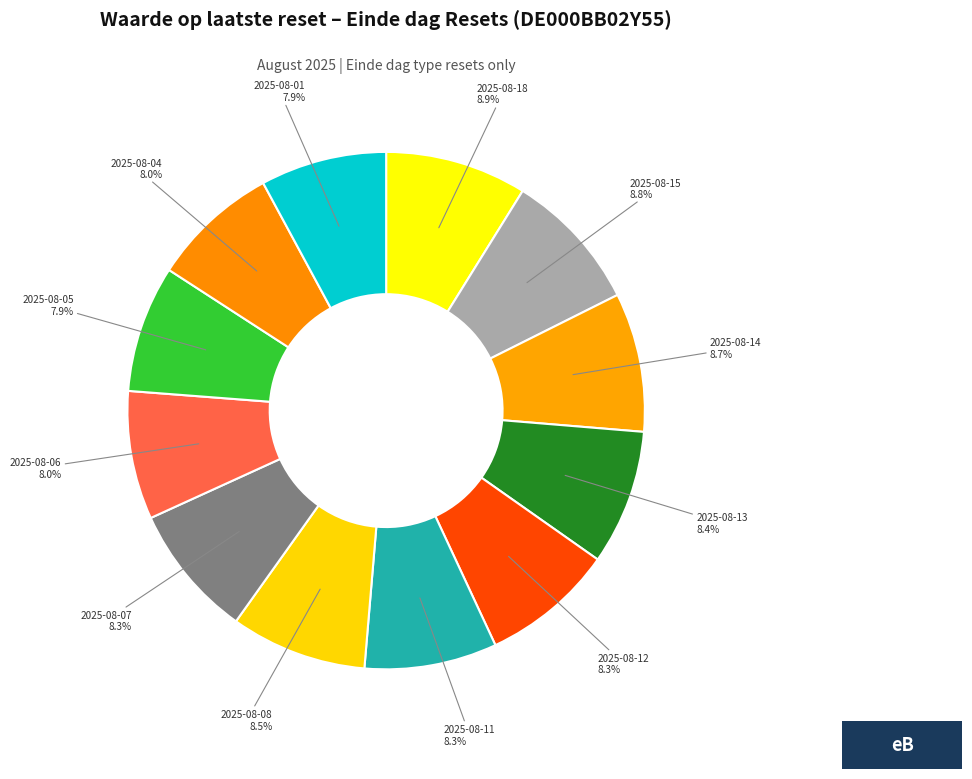

Count the number of slices in the pie.

12